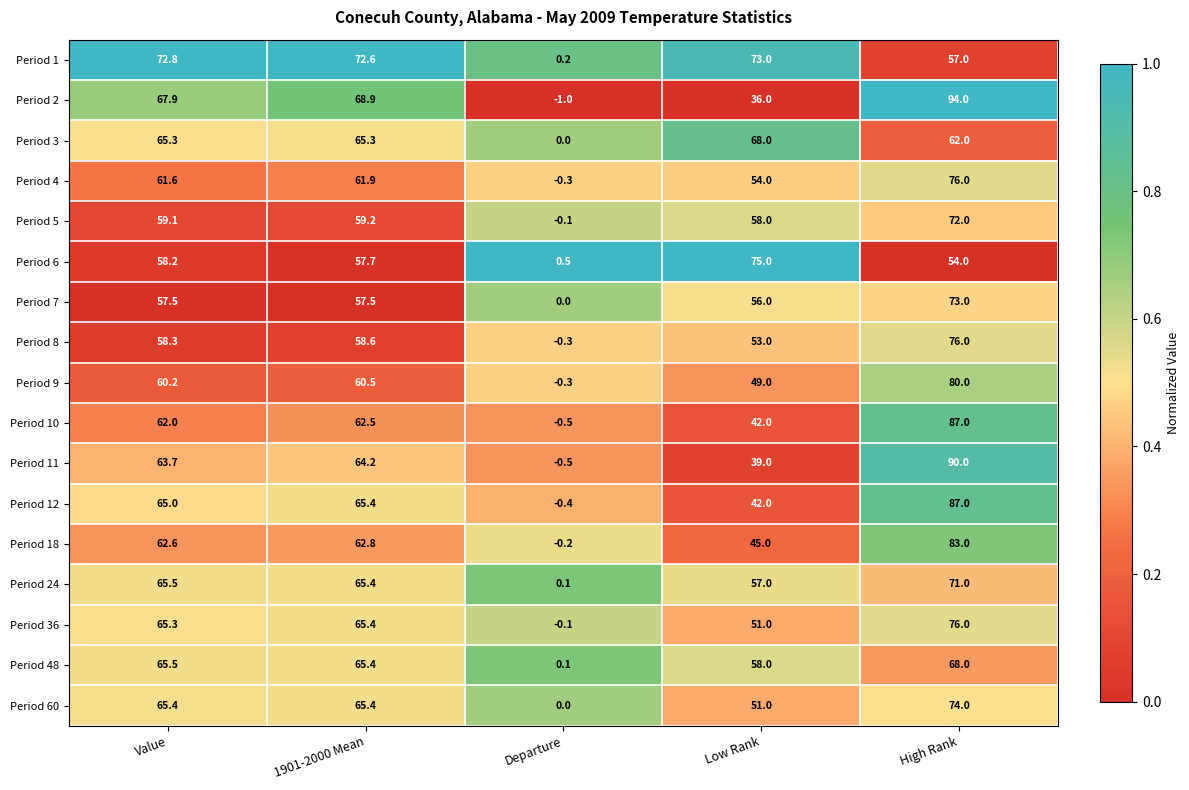

What is the maximum value for Period 2?

94.0